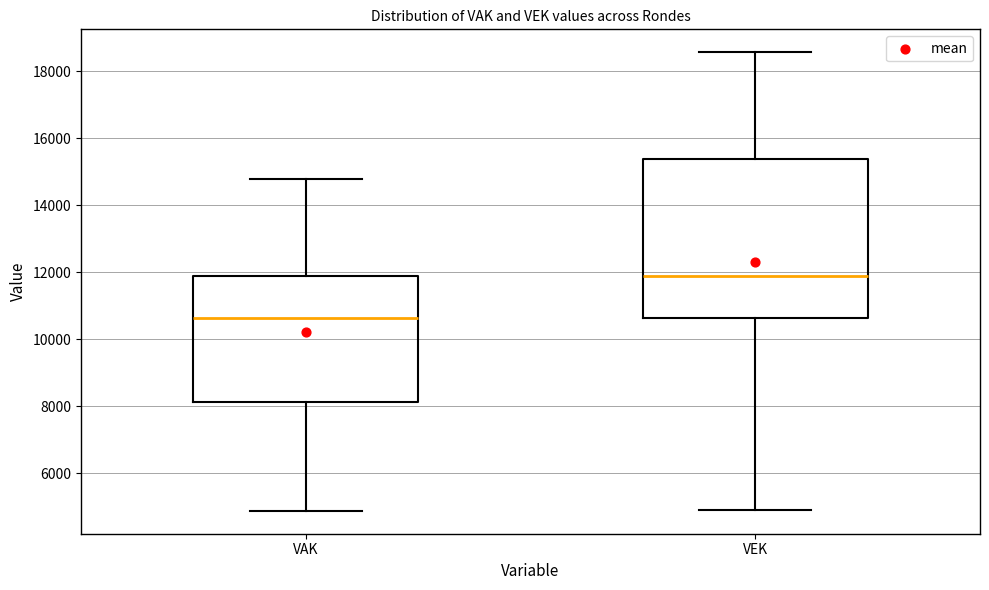

Reading left to right, read every box against the y-axis: the position of its median line, the range the box covers, and the ends of its whiskers. The values are not printed on the chart, so give them approximately, as read against the axis.

VAK: median 10600, box 8200 to 11800, whiskers 4800 to 14800
VEK: median 11800, box 10600 to 15400, whiskers 5000 to 18600